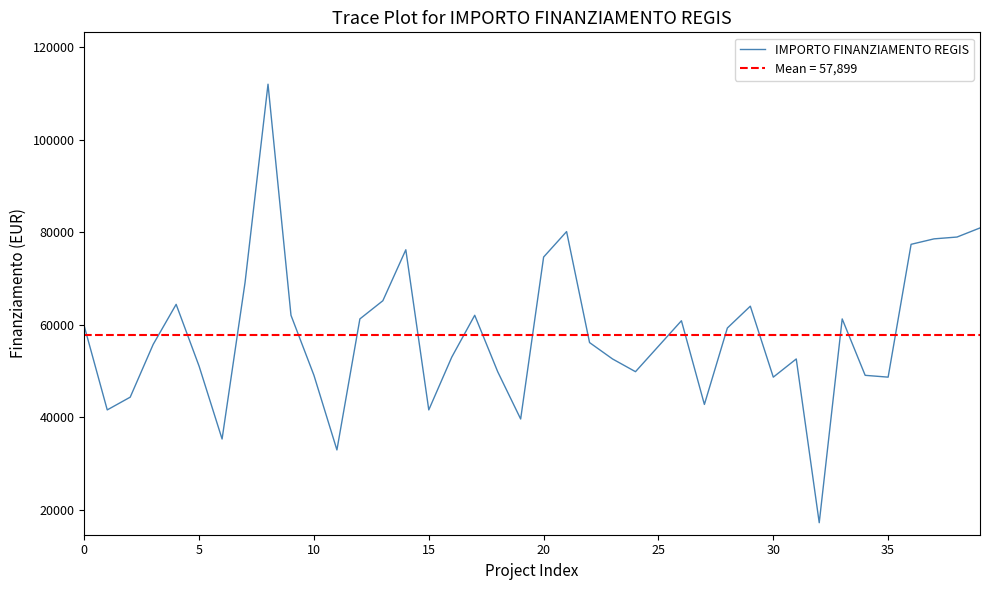

The chart shows a value of 80132.0 at 21. True or false?

True